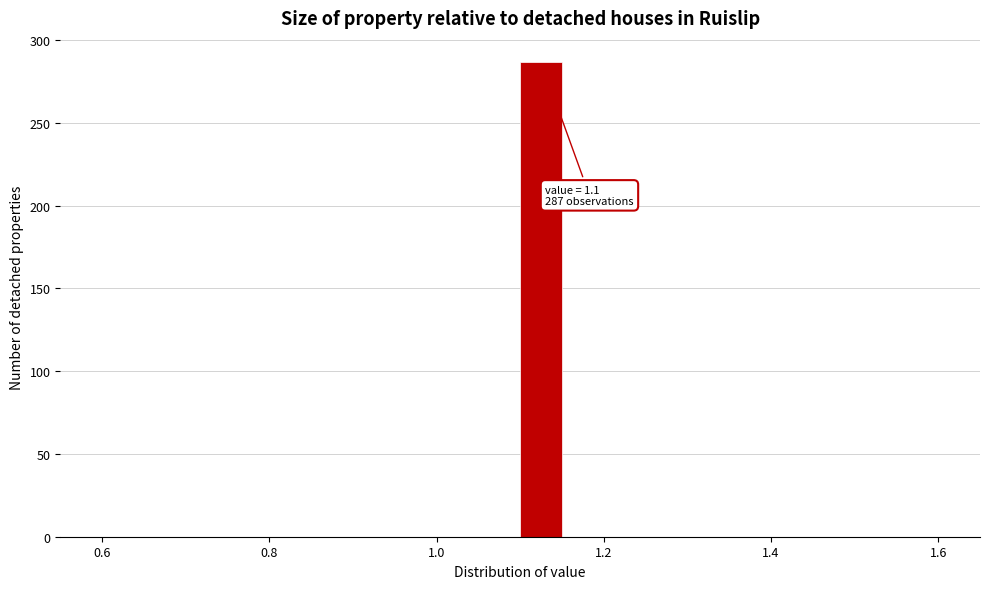

Around what value on the x-axis is the tallest bar? Give the approximate position of its centre, as read against the axis.

1.12